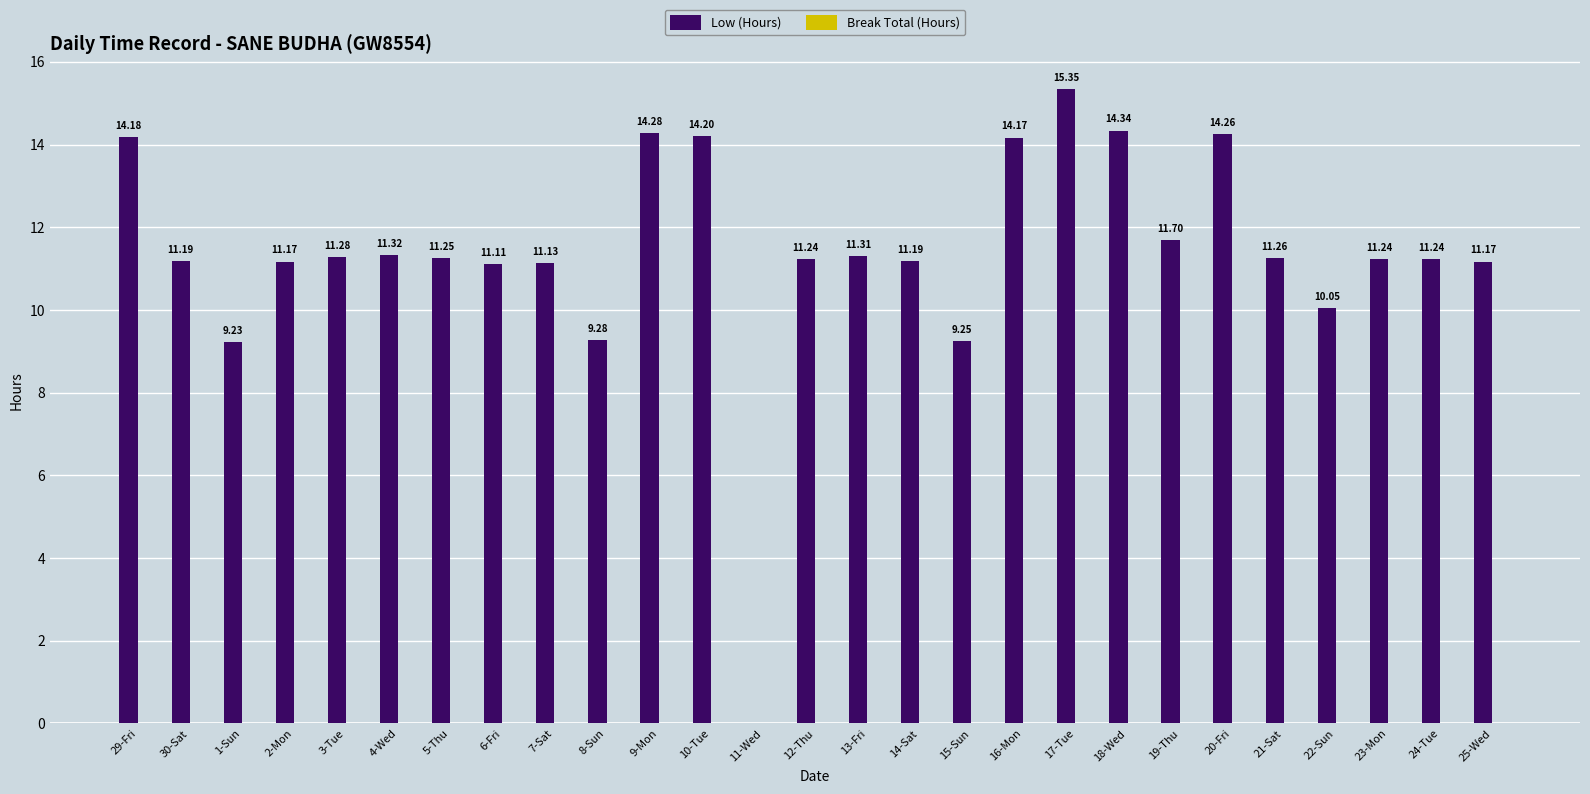

Approximately how many times larger is the value at 30-Sat compared to 1-Sun?

1.2